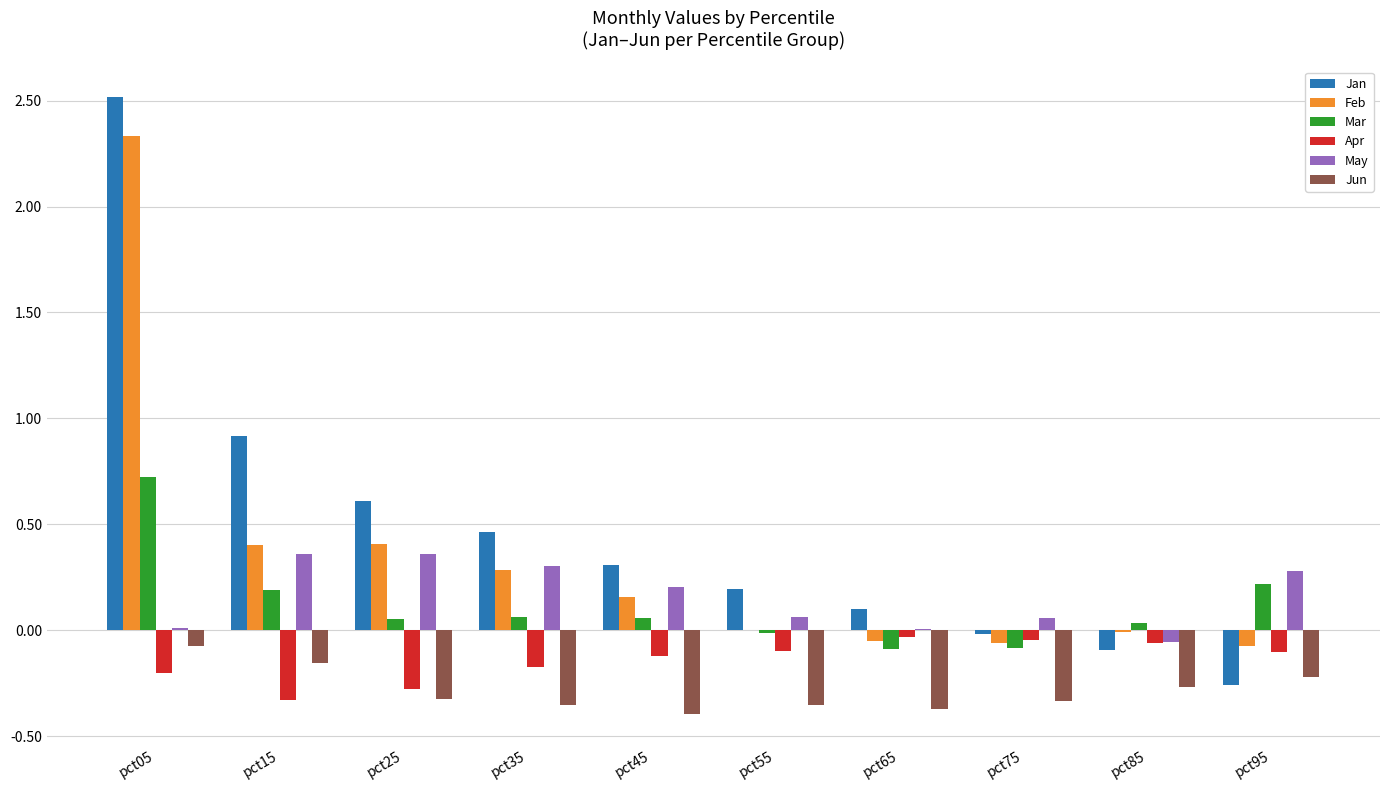

The Jan series shows 0.9 at pct15. True or false?

True